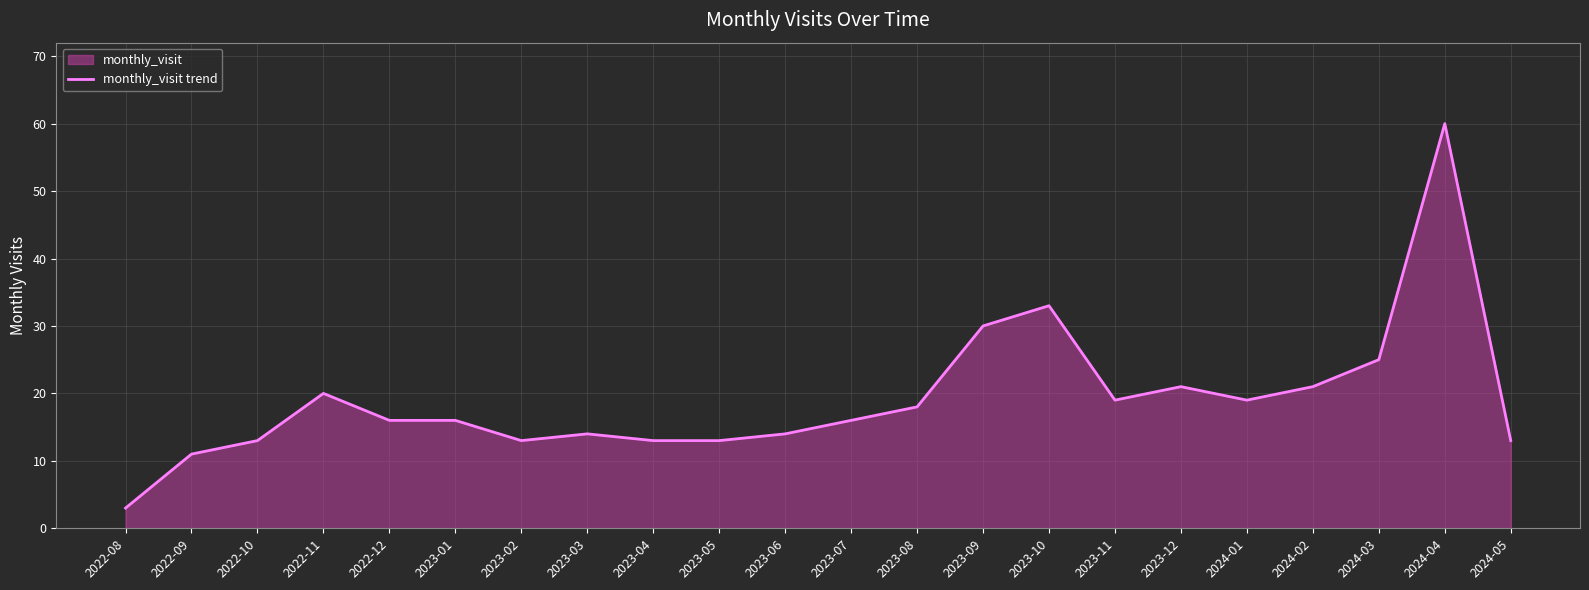

Where does the data first go above 16?

2022-11